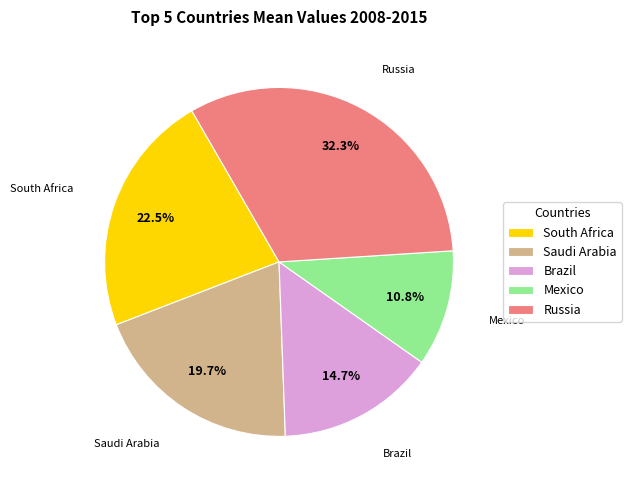

Is it true that Brazil is 15% of the pie?

True